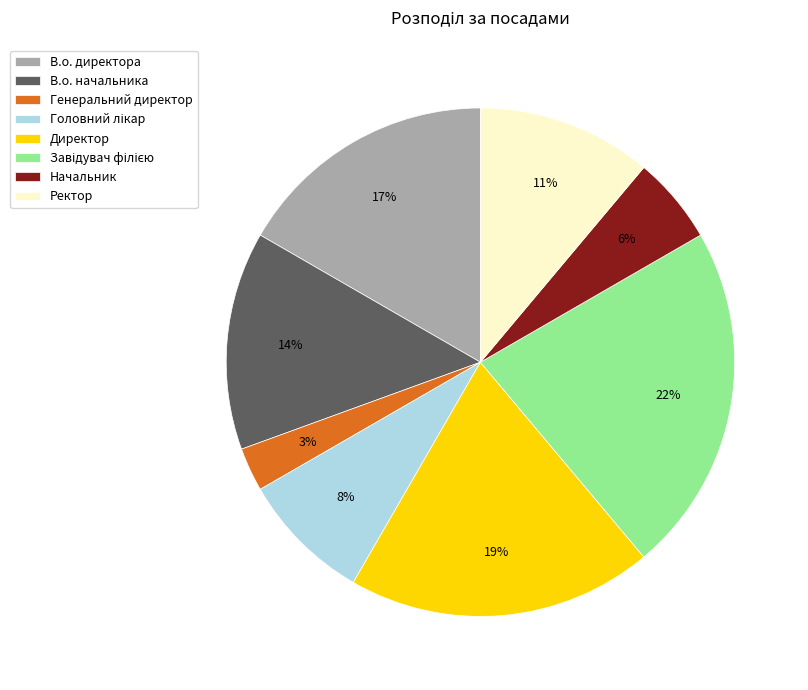

Combined, do Директор and Начальник account for over 50%?

No